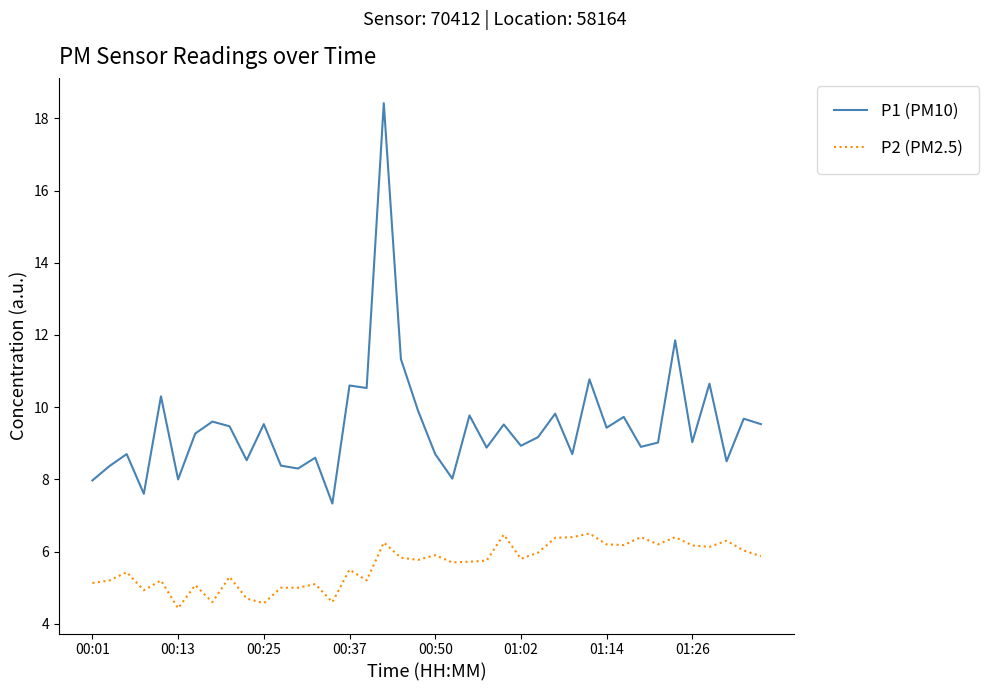

Which series has the largest total across all categories?

P1 (PM10)